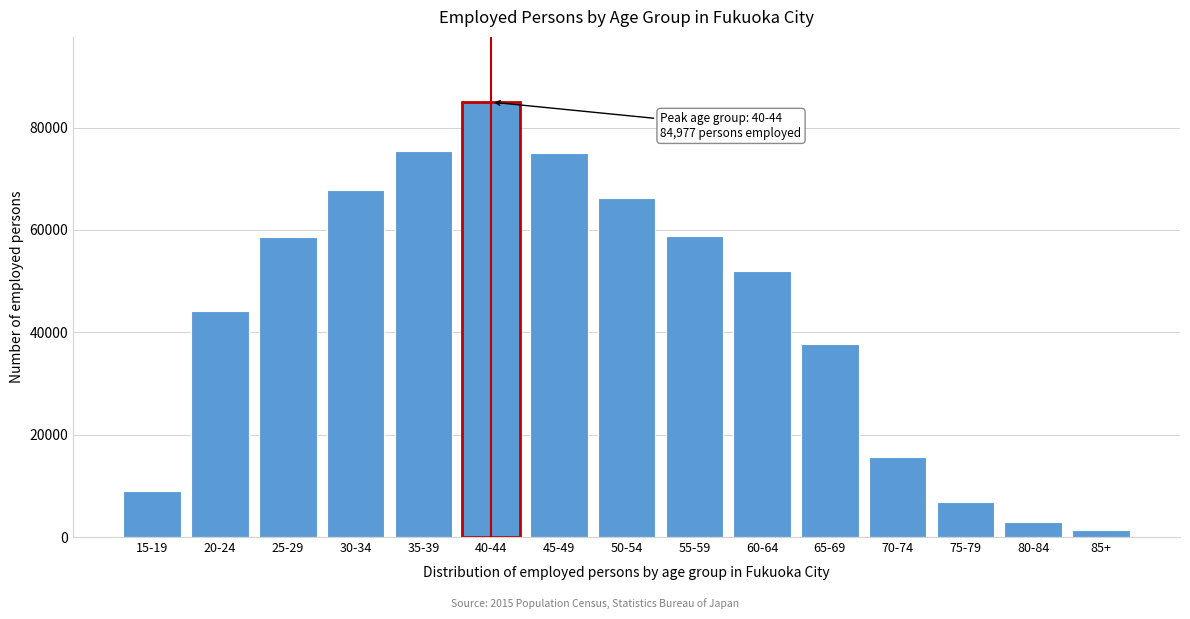

What is the difference between the values at 45-49 and 80-84?

72011